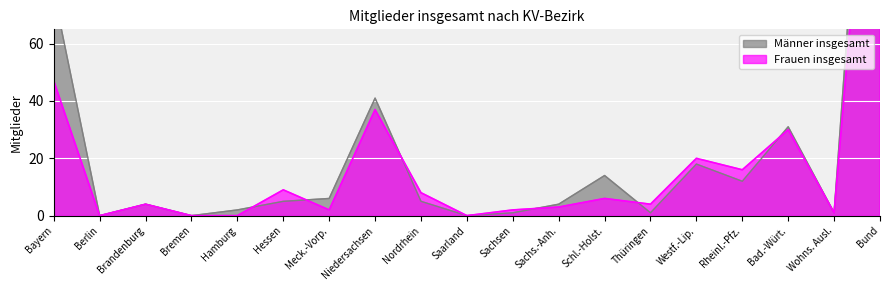

Reading left to right, transcribe all the data shown in this chart.

Männer insgesamt: Bayern=78	Berlin=0	Brandenburg=4	Bremen=0	Hamburg=2	Hessen=5	Meck.-Vorp.=6	Niedersachsen=41	Nordrhein=5	Saarland=0	Sachsen=1	Sachs.-Anh.=4	Schl.-Holst.=14	Thüringen=1	Westf.-Lip.=18	Rheinl.-Pfz.=12	Bad.-Würt.=31	Wohns. Ausl.=1	Bund=223
Frauen insgesamt: Bayern=47	Berlin=0	Brandenburg=4	Bremen=0	Hamburg=0	Hessen=9	Meck.-Vorp.=2	Niedersachsen=37	Nordrhein=8	Saarland=0	Sachsen=2	Sachs.-Anh.=3	Schl.-Holst.=6	Thüringen=4	Westf.-Lip.=20	Rheinl.-Pfz.=16	Bad.-Würt.=30	Wohns. Ausl.=1	Bund=189